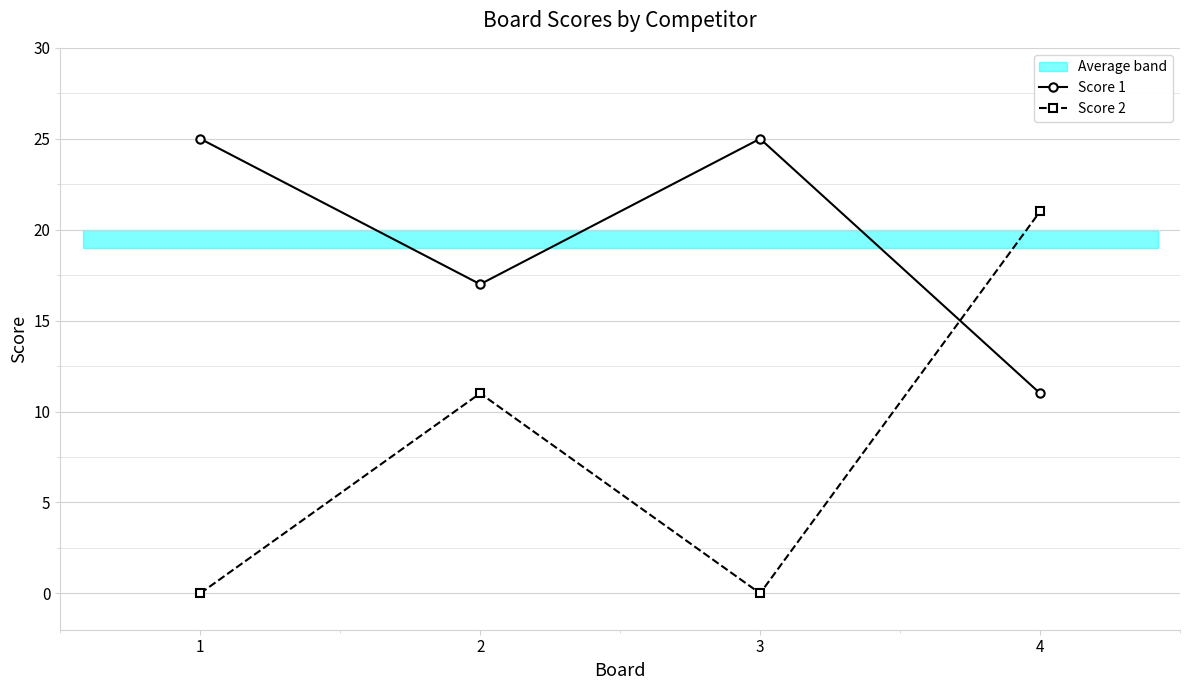

What is the total value across all series at 4?

32